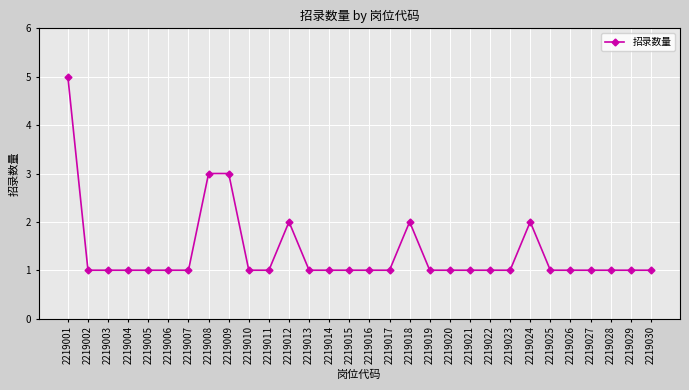

The value at 2219029 is 1. True or false?

True